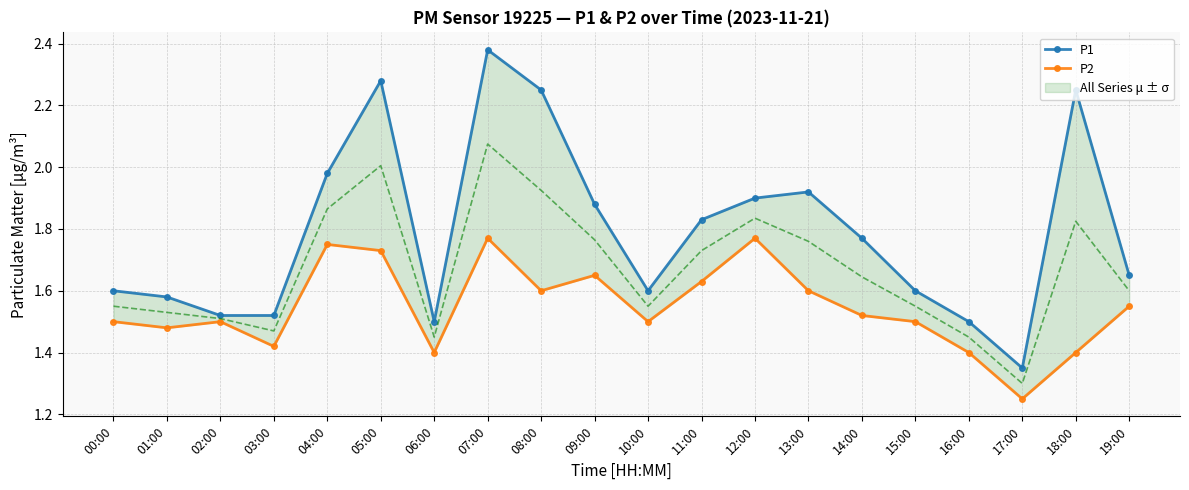

At which category does P1 reach its first local peak?

05:00